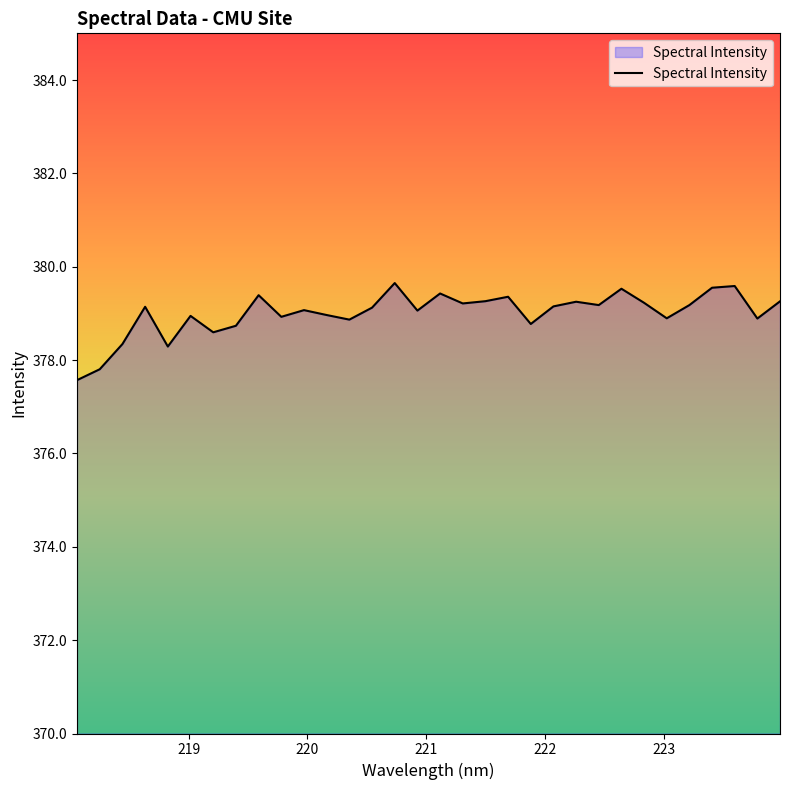

What is the minimum value shown in the chart?

377.6